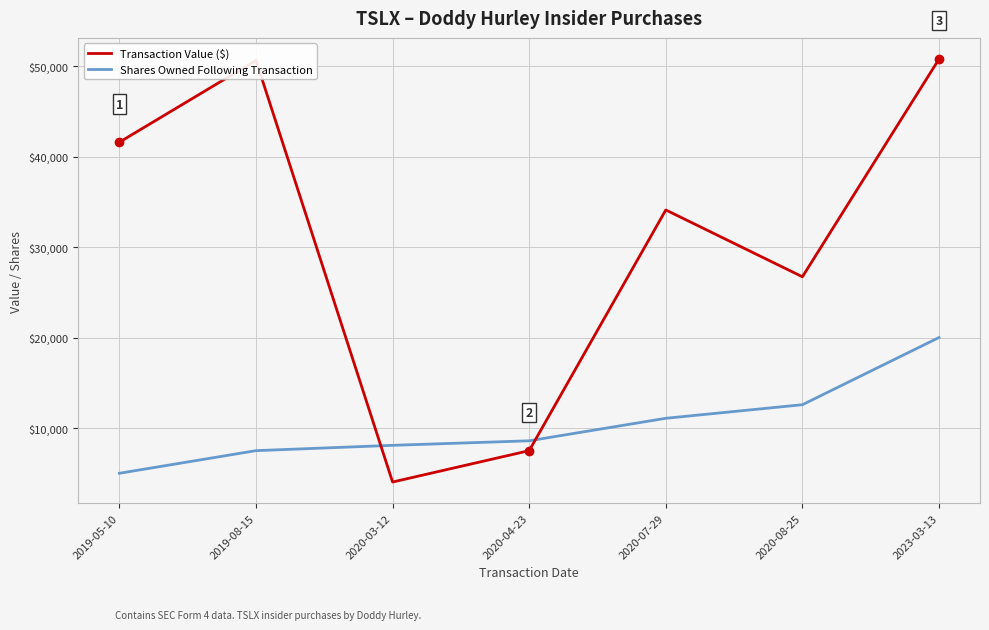

What position from the left is 2020-08-25?

6